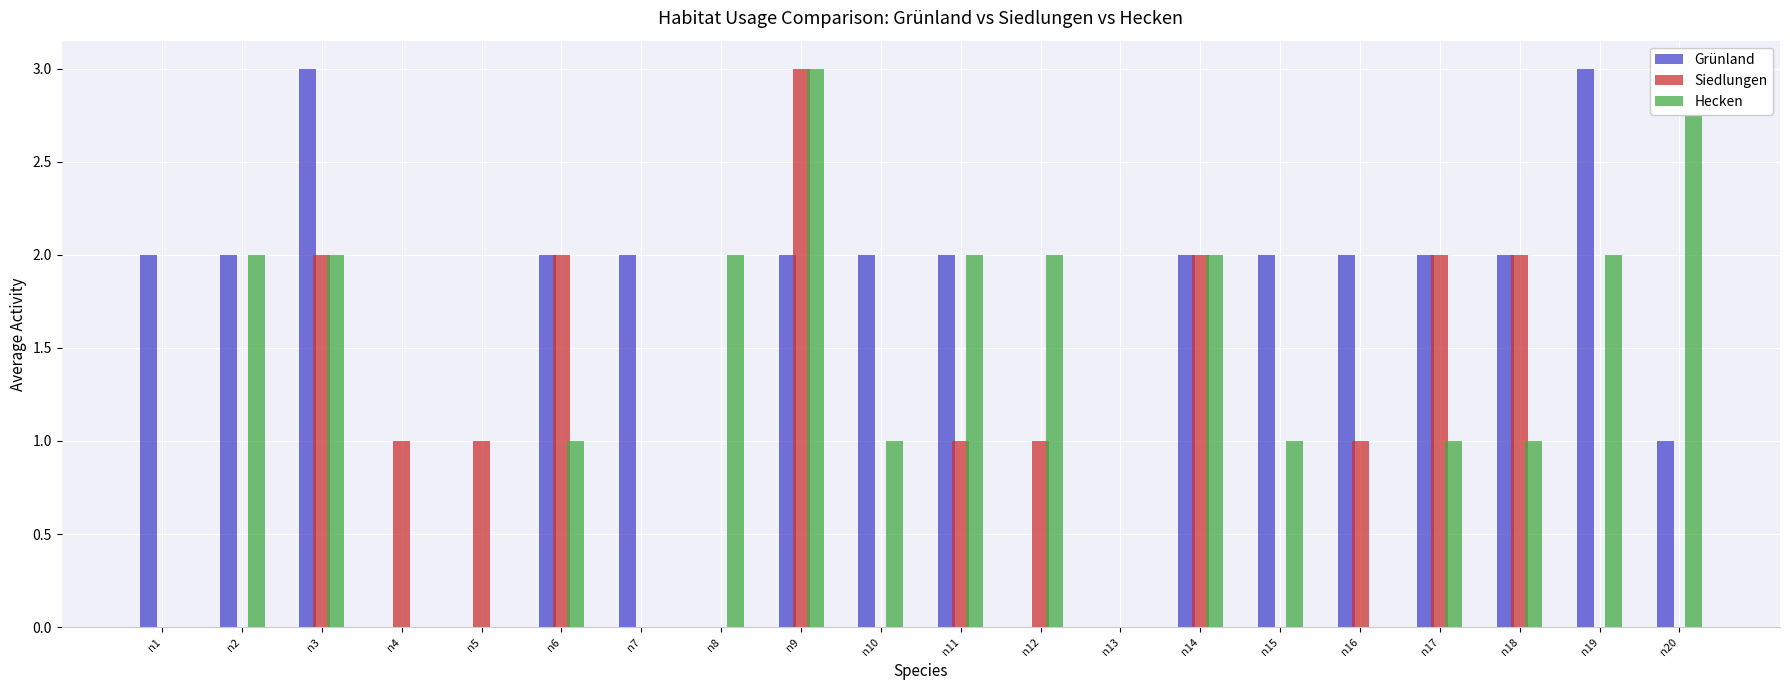

Reading left to right, list all the values displayed in this chart.

Grünland: n1=2	n2=2	n3=3	n4=0	n5=0	n6=2	n7=2	n8=0	n9=2	n10=2	n11=2	n12=0	n13=0	n14=2	n15=2	n16=2	n17=2	n18=2	n19=3	n20=1
Siedlungen: n1=0	n2=0	n3=2	n4=1	n5=1	n6=2	n7=0	n8=0	n9=3	n10=0	n11=1	n12=1	n13=0	n14=2	n15=0	n16=1	n17=2	n18=2	n19=0	n20=0
Hecken: n1=0	n2=2	n3=2	n4=0	n5=0	n6=1	n7=0	n8=2	n9=3	n10=1	n11=2	n12=2	n13=0	n14=2	n15=1	n16=0	n17=1	n18=1	n19=2	n20=3